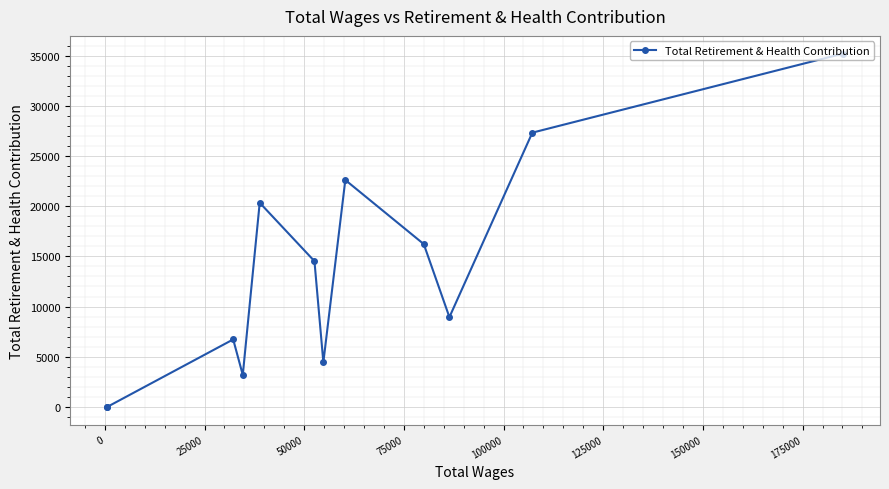

What is the difference between the maximum and minimum values?

35213